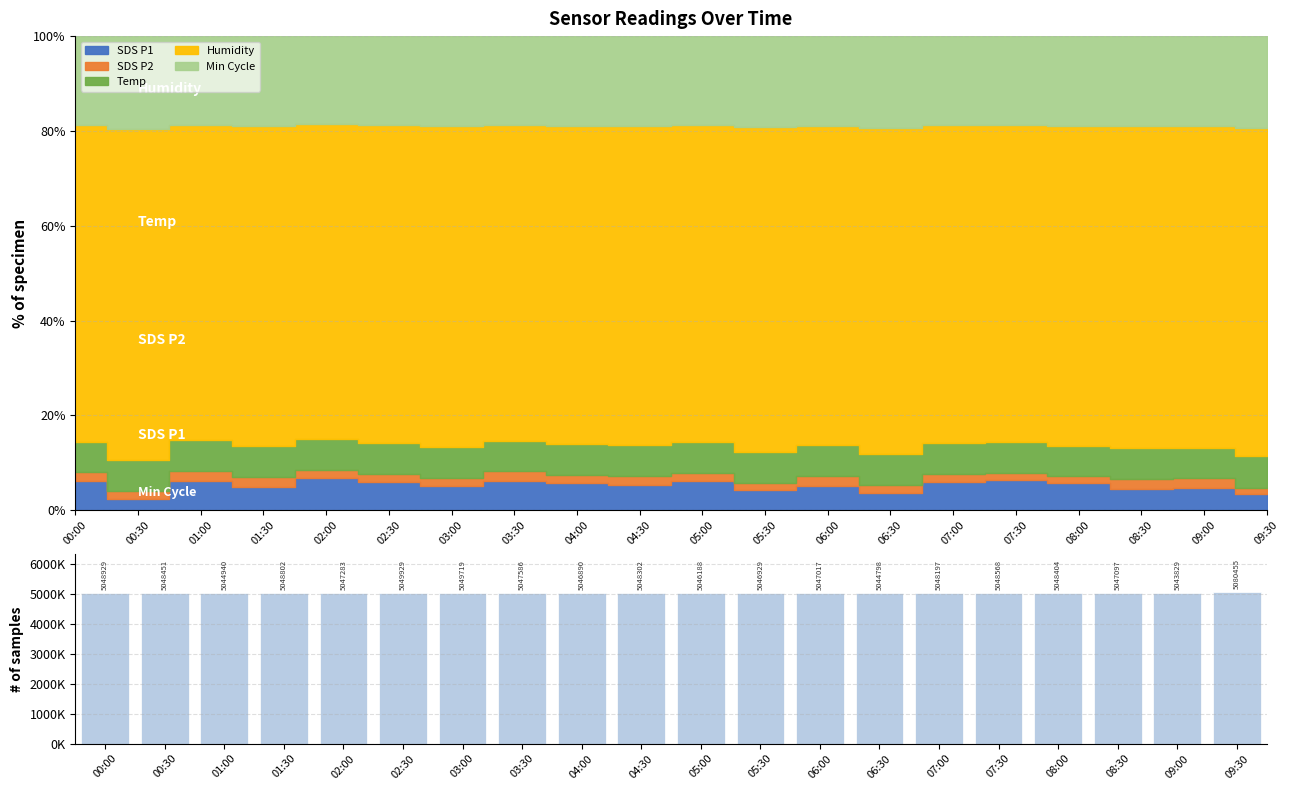

Rank the categories by value from highest to lowest.

09:30, 02:30, 03:00, 00:00, 01:30, 07:30, 00:30, 08:00, 04:30, 07:00, 03:30, 02:00, 08:30, 06:00, 05:30, 04:00, 05:00, 01:00, 06:30, 09:00